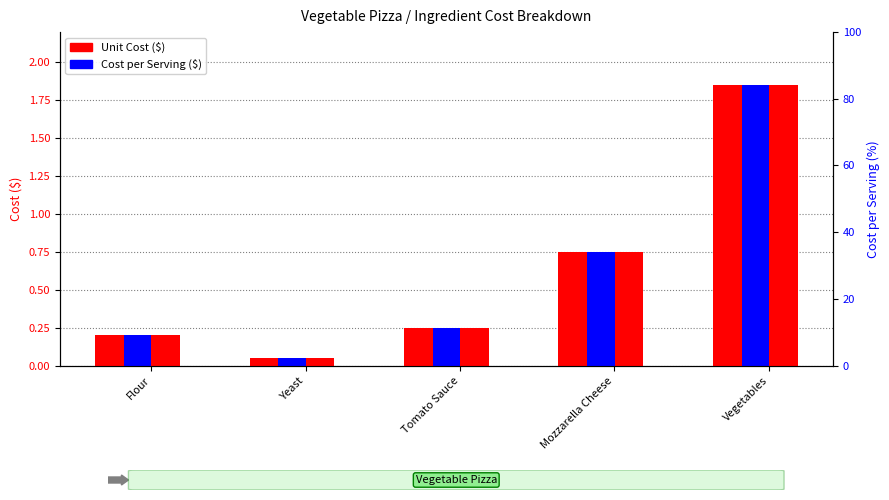

Which series changed the most between Yeast and Tomato Sauce?

Unit Cost ($)